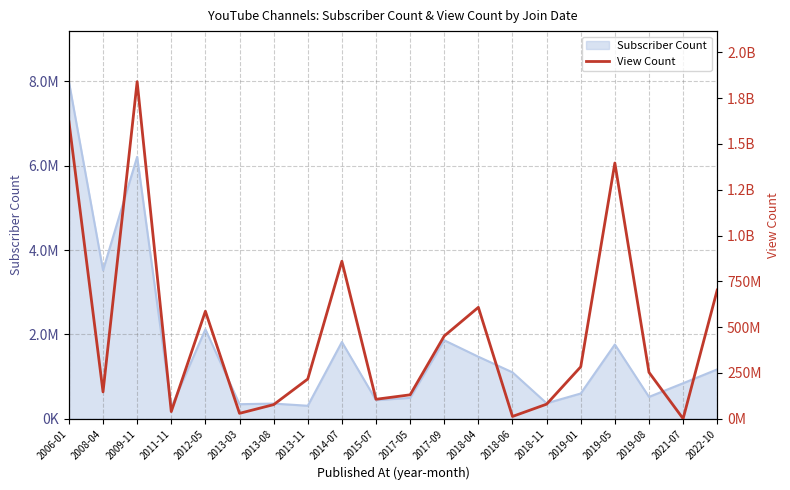

Does the chart display data point markers on the line(s)?

No